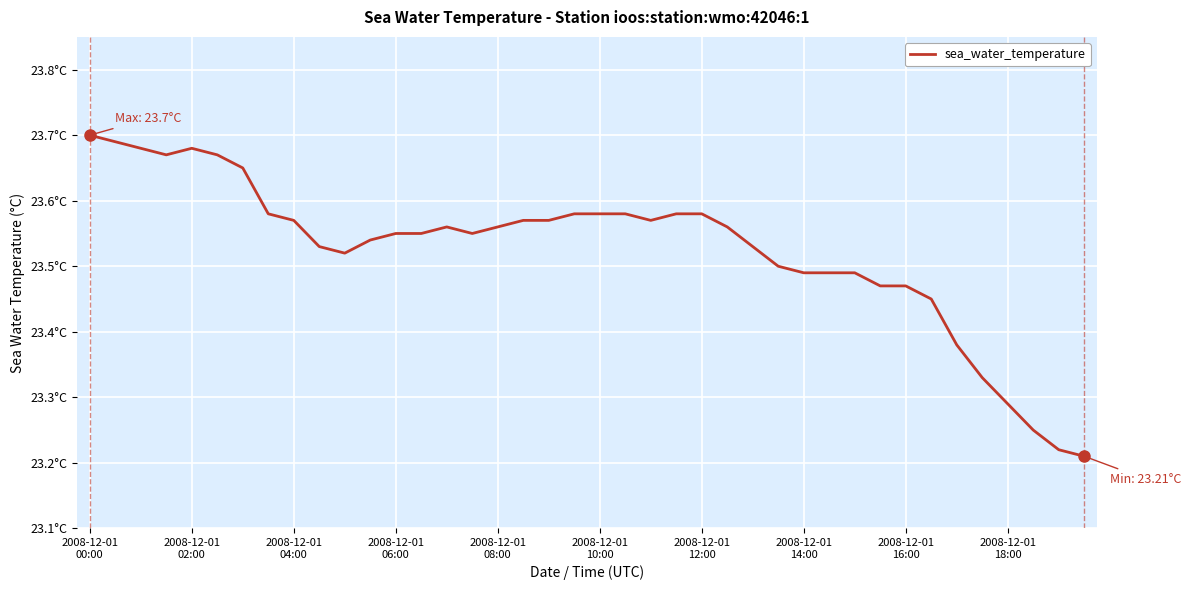

Reading right to left, what are all the values shown in this chart?

23.2	23.2	23.2	23.3	23.3	23.4	23.4	23.5	23.5	23.5	23.5	23.5	23.5	23.5	23.6	23.6	23.6	23.6	23.6	23.6	23.6	23.6	23.6	23.6	23.6	23.6	23.6	23.6	23.5	23.5	23.5	23.6	23.6	23.6	23.7	23.7	23.7	23.7	23.7	23.7